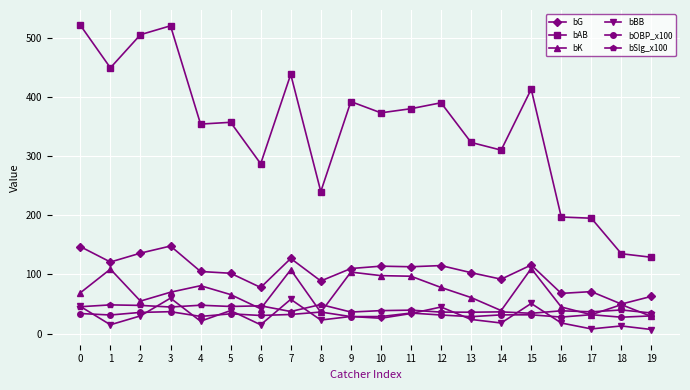

Which series ends up on top after the final intersection of bK and bOBP_x100?

bOBP_x100